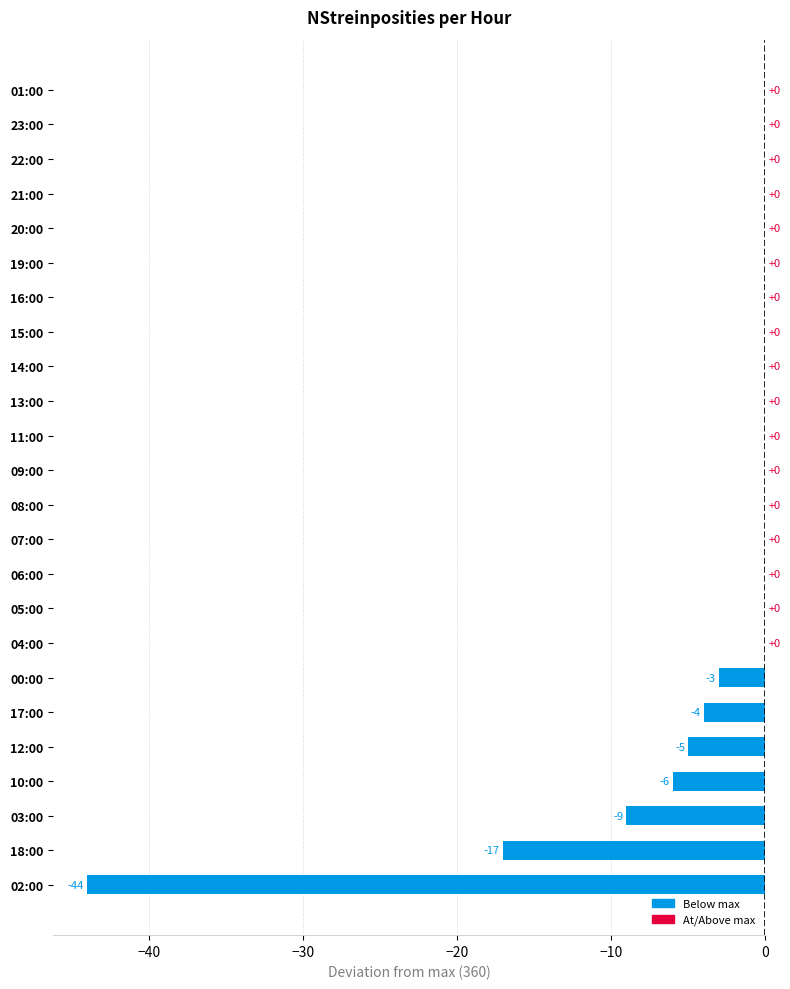

Reading top to bottom, transcribe all the data shown in this chart.

01:00=0	23:00=0	22:00=0	21:00=0	20:00=0	19:00=0	16:00=0	15:00=0	14:00=0	13:00=0	11:00=0	09:00=0	08:00=0	07:00=0	06:00=0	05:00=0	04:00=0	00:00=-3	17:00=-4	12:00=-5	10:00=-6	03:00=-9	18:00=-17	02:00=-44